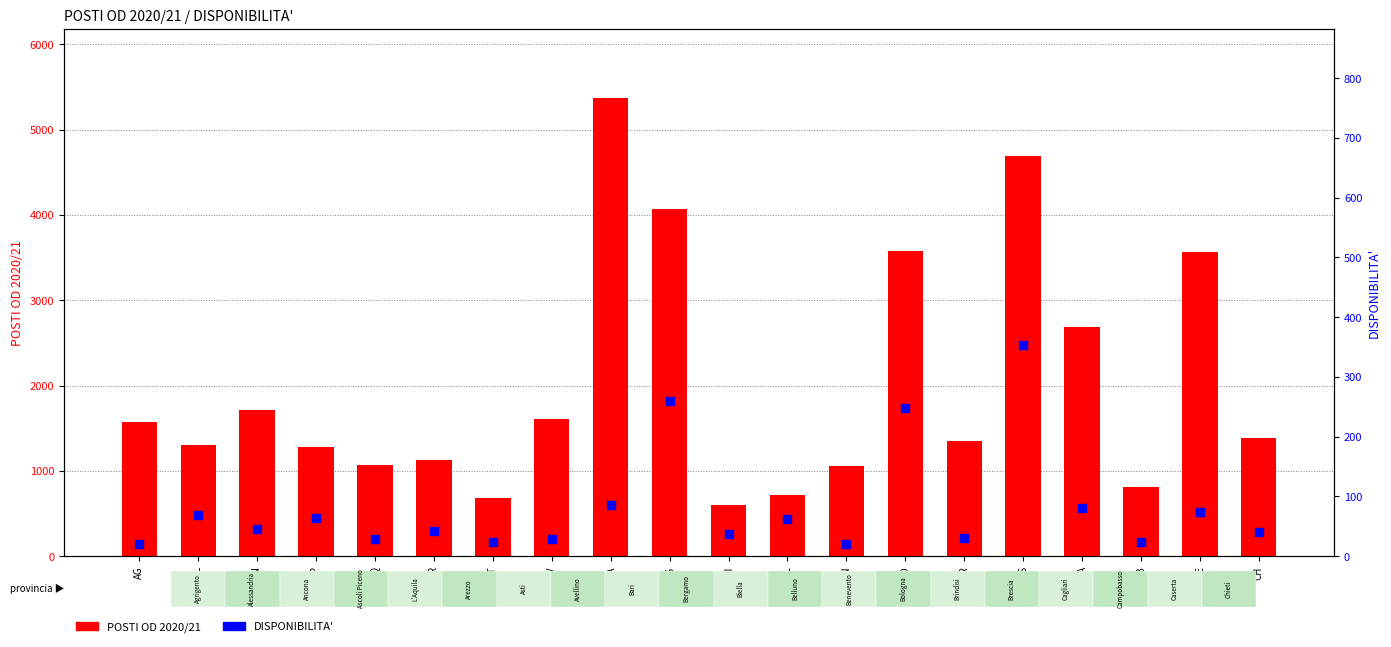

Which series contains the lowest Y value?

DISPONIBILITA'